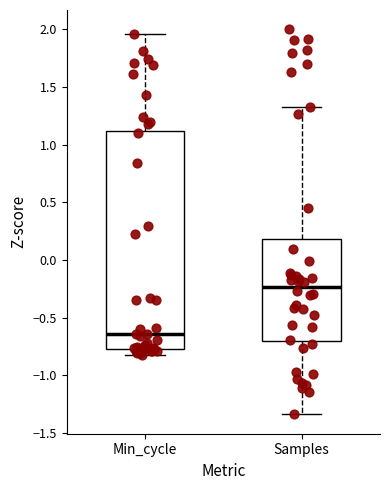

Reading left to right, transcribe this box plot: for each box, give where its median line is, the range the box spans, and where its two whiskers end, as read against the y-axis. The values are not printed on the chart, so give them approximately, as read against the axis.

Min_cycle: median -0.65, box -0.75 to 1.10, whiskers -0.85 to 1.95
Samples: median -0.25, box -0.70 to 0.20, whiskers -1.35 to 1.35